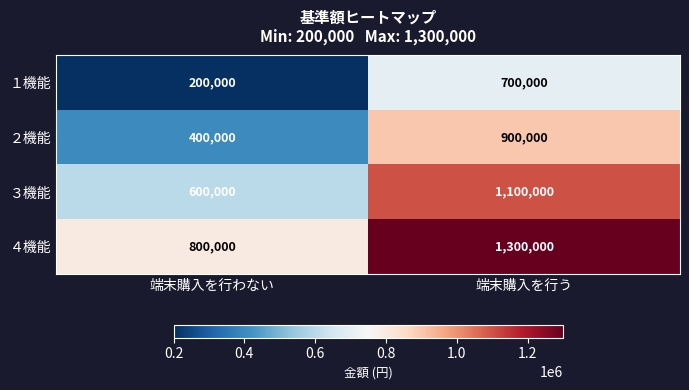

At how many categories does at least one series exceed 216098?

2